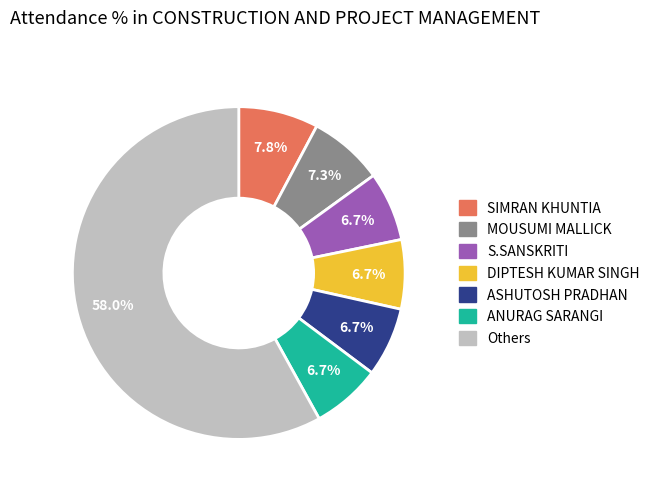

Is there any slice that represents more than half of the pie?

Yes